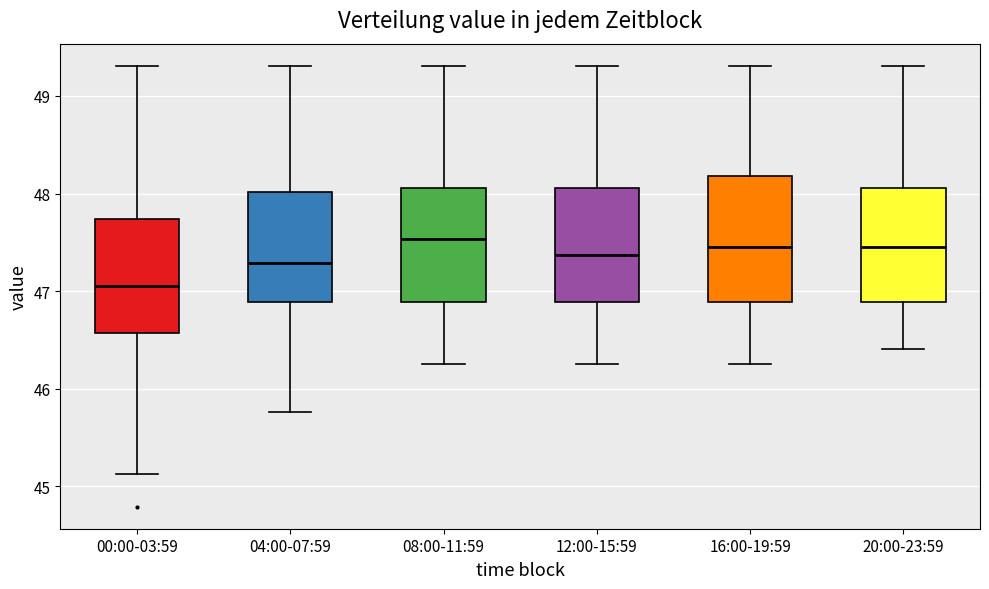

Reading left to right, read every box against the y-axis: the position of its median line, the range the box covers, and the ends of its whiskers. The values are not printed on the chart, so give them approximately, as read against the axis.

00:00-03:59: median 47.1, box 46.6 to 47.7, whiskers 45.1 to 49.3
04:00-07:59: median 47.3, box 46.9 to 48.0, whiskers 45.8 to 49.3
08:00-11:59: median 47.5, box 46.9 to 48.1, whiskers 46.3 to 49.3
12:00-15:59: median 47.4, box 46.9 to 48.1, whiskers 46.3 to 49.3
16:00-19:59: median 47.5, box 46.9 to 48.2, whiskers 46.3 to 49.3
20:00-23:59: median 47.5, box 46.9 to 48.1, whiskers 46.4 to 49.3